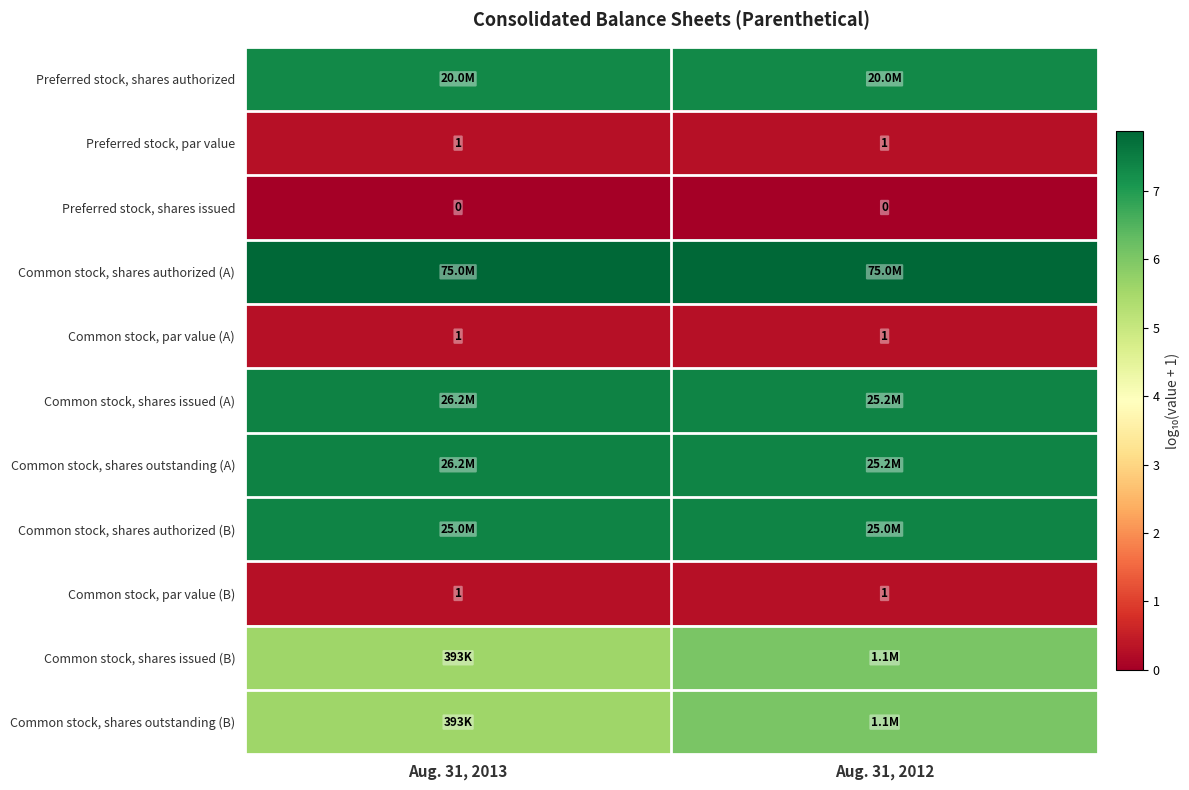

Which series has the widest spread of values?

Common stock, shares issued (B)